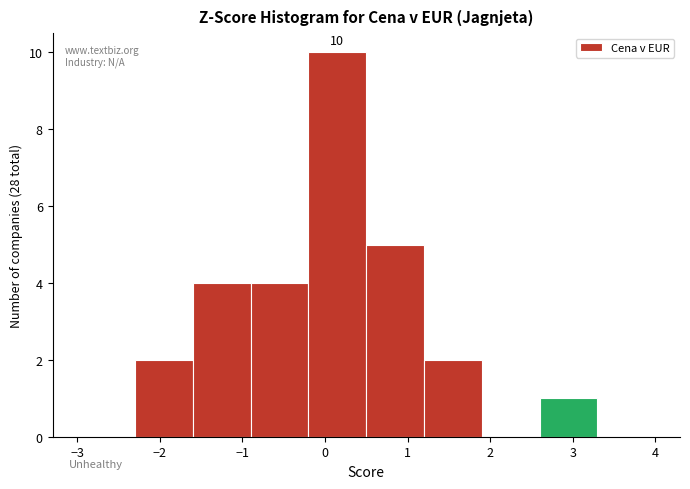

Over which range of the x-axis is the bar tallest?

-0.2 to 0.5